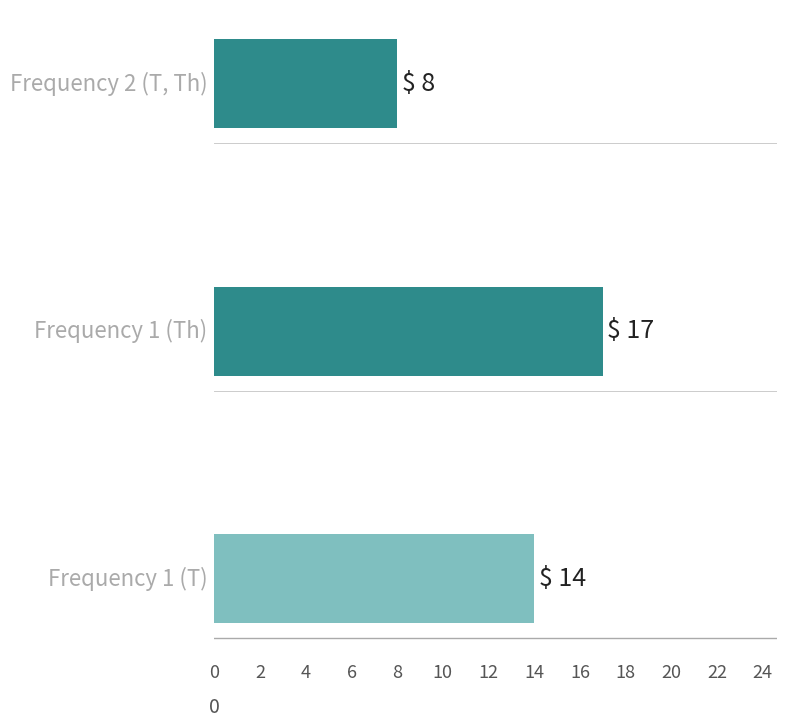

Count the number of data series in this chart.

1